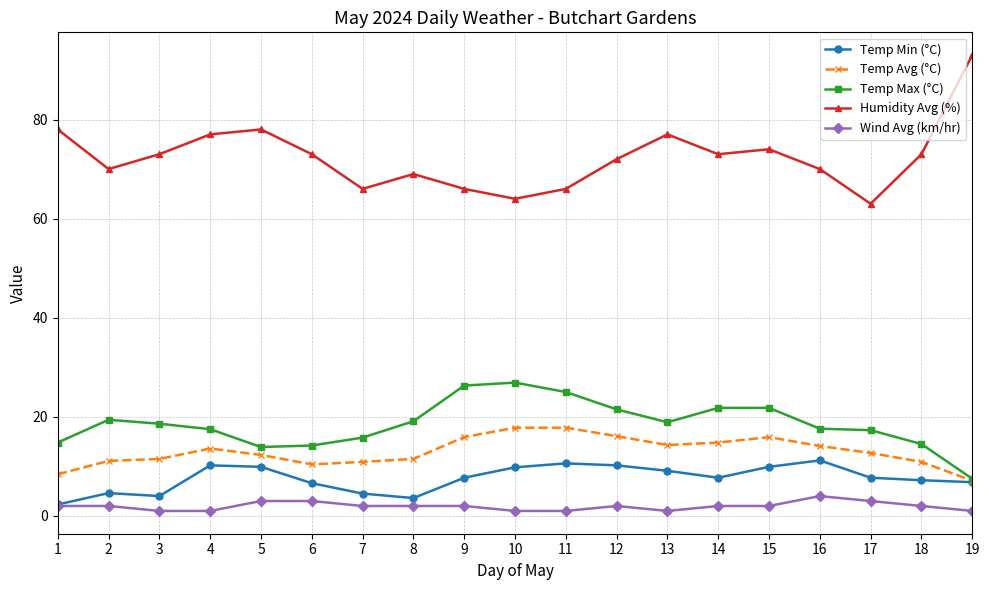

What value does the Temp Min (°C) series have at 18?

7.2